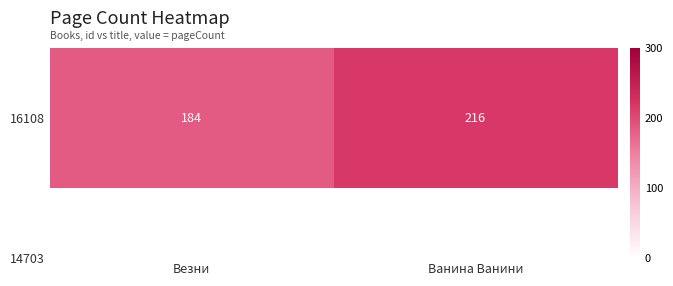

Which has a higher value, Ванина Ванини or Везни?

Ванина Ванини